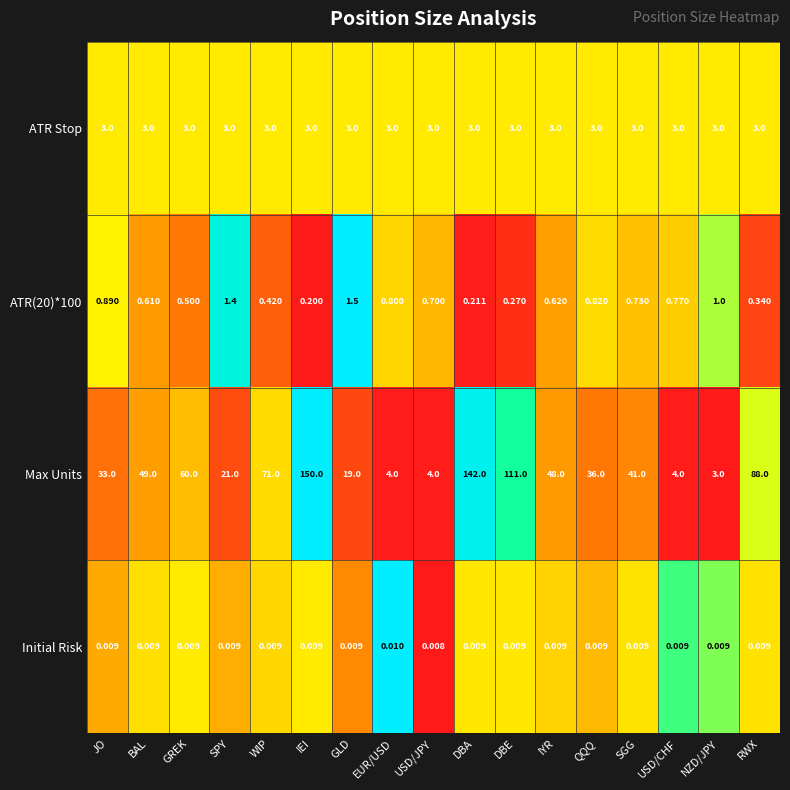

Which category has the highest value across all series?

IEI